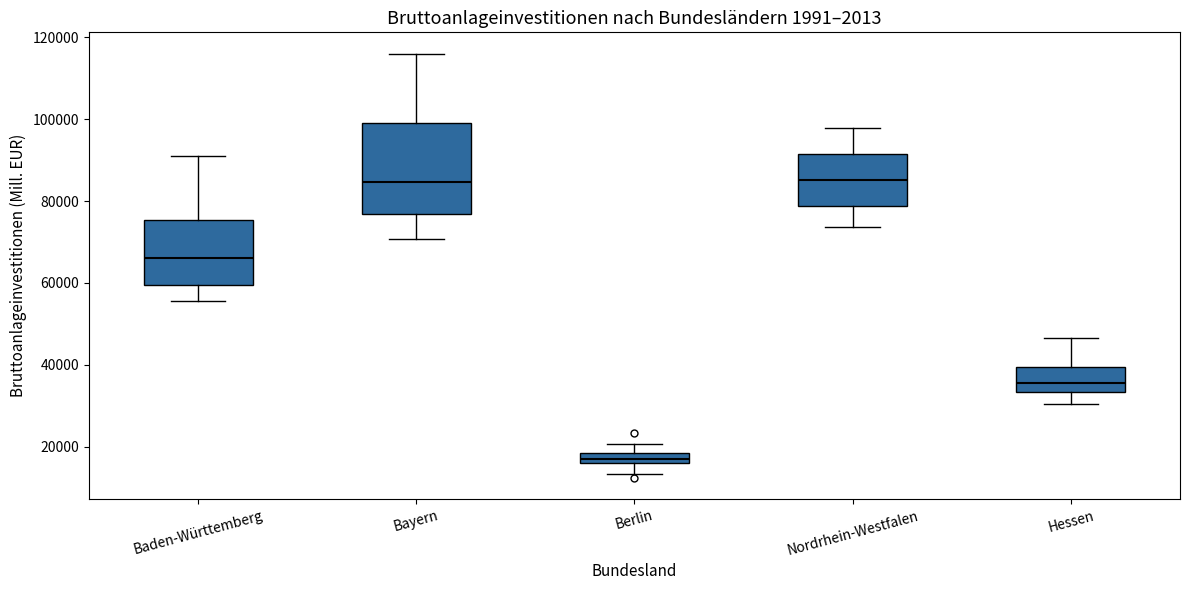

Which box is the tallest, from its lower edge to its upper edge?

Bayern